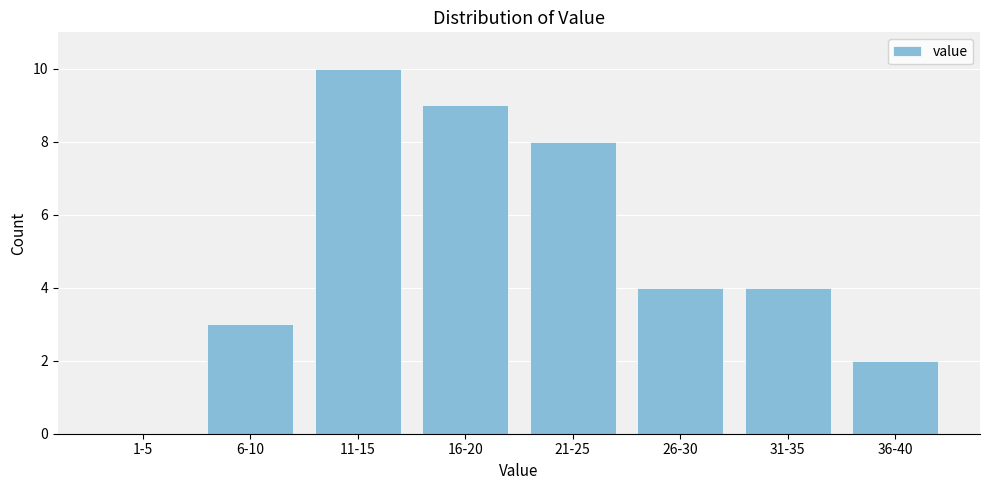

Reading left to right, extract all data points from this chart.

1-5=0	6-10=3	11-15=10	16-20=9	21-25=8	26-30=4	31-35=4	36-40=2